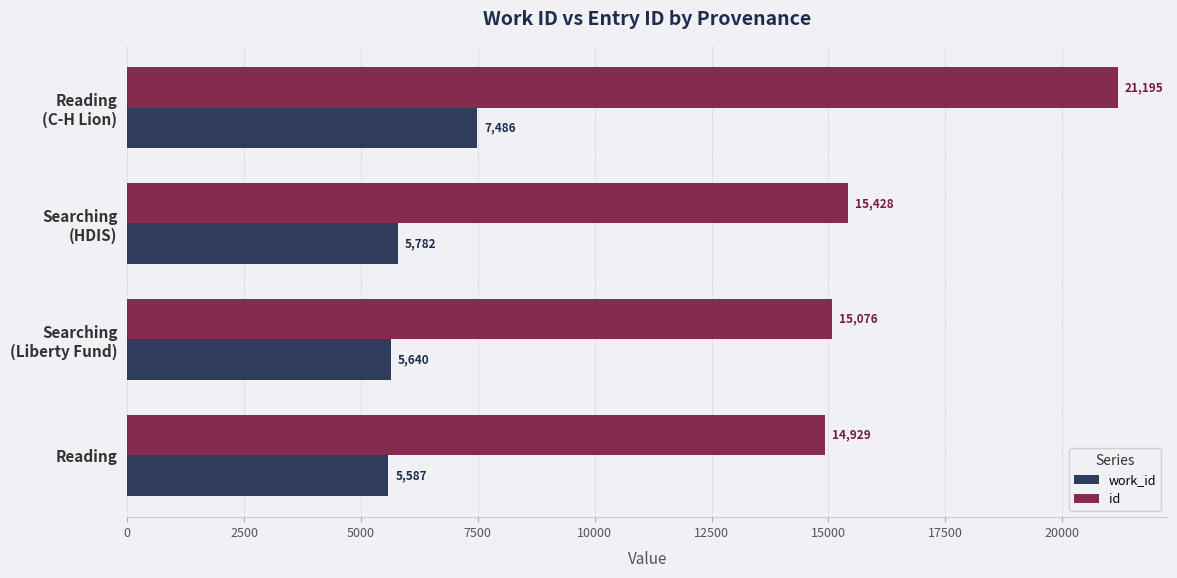

What is the difference between the second highest and second lowest values in the id series?

352